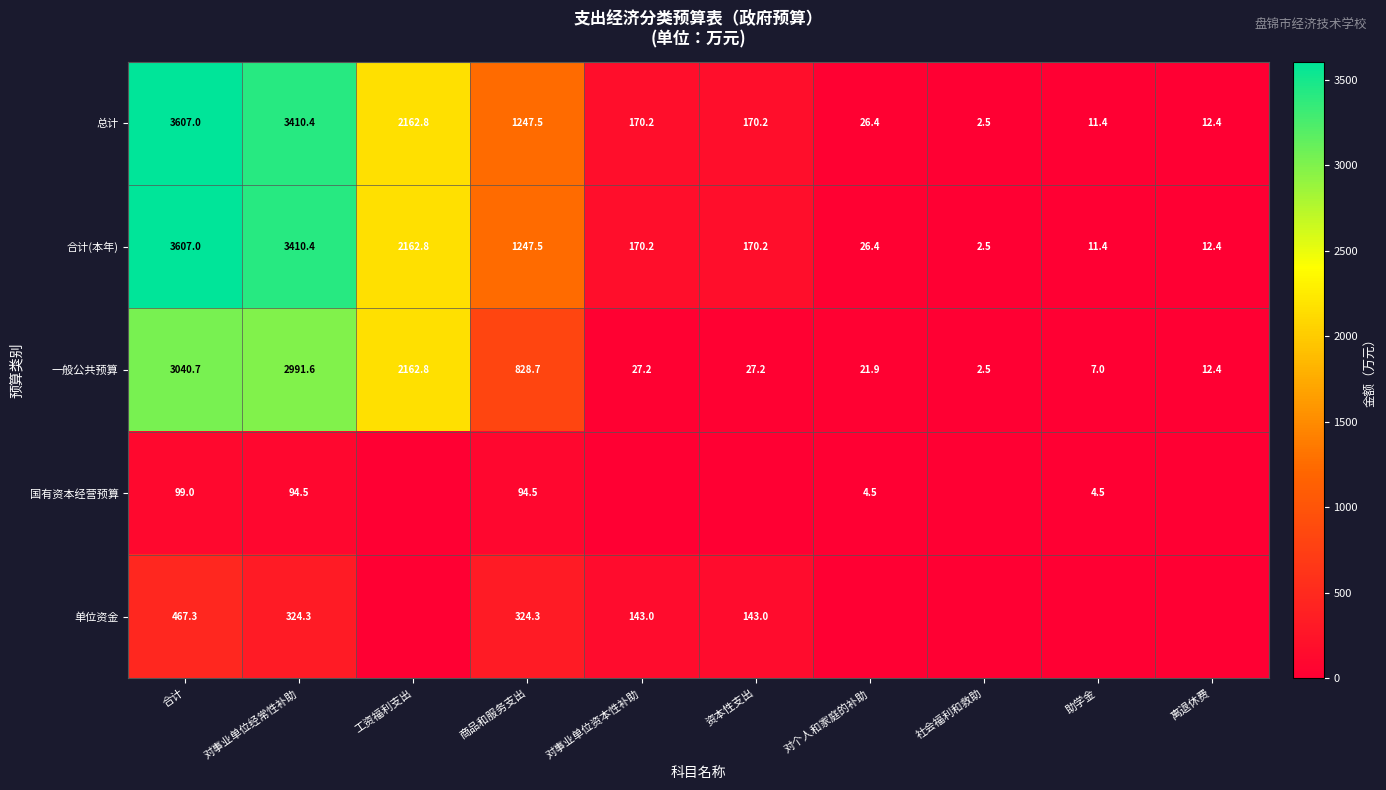

At how many categories does at least one series exceed 1235?

4